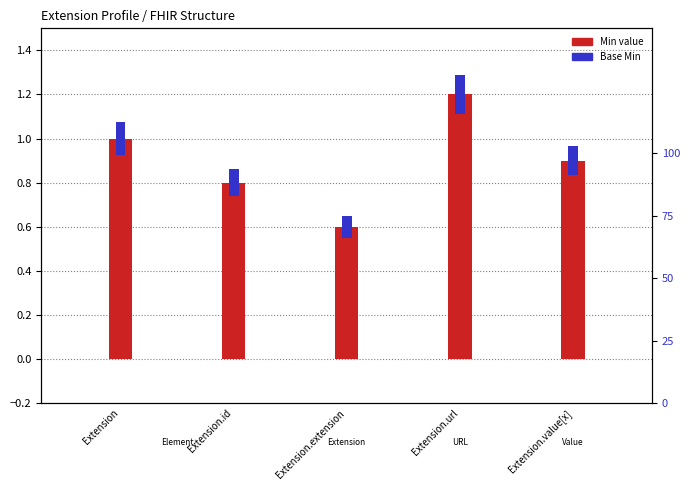

Which has a higher value, Extension or Extension.url?

Extension.url